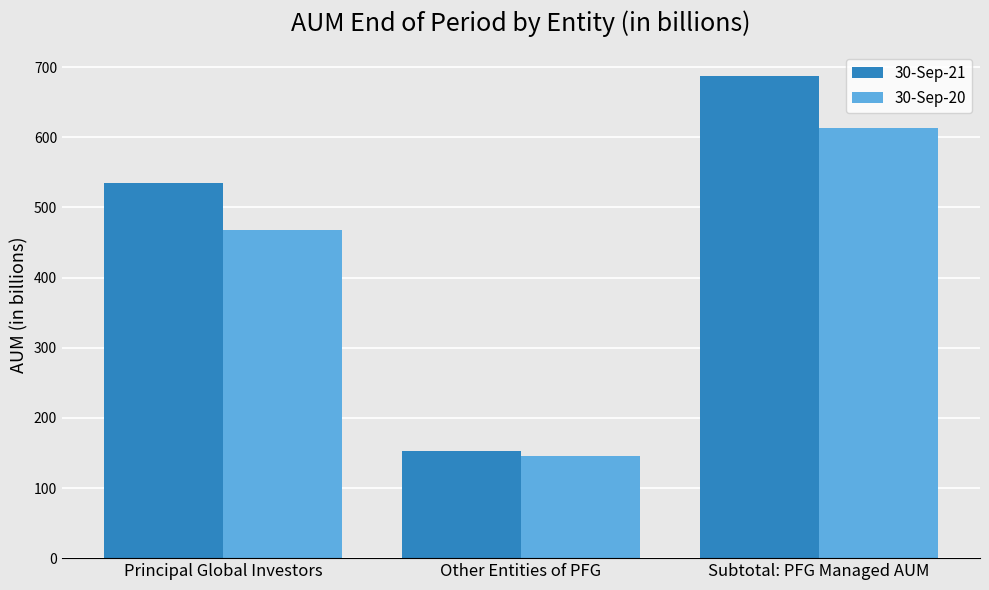

What is the maximum value for 30-Sep-21?

688.1